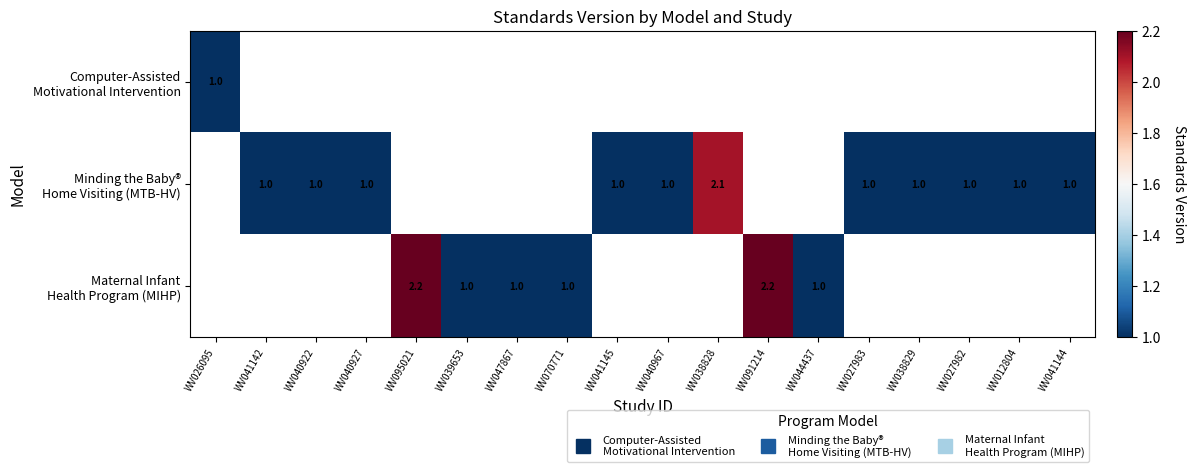

At how many categories does at least one series exceed 1?

3